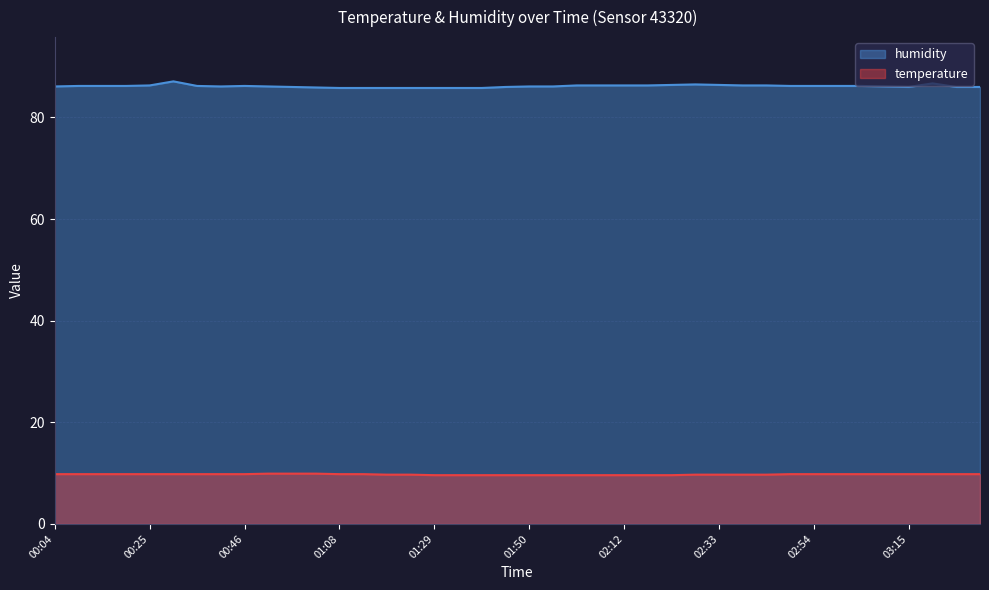

What are all the series names shown in the legend?

humidity, temperature